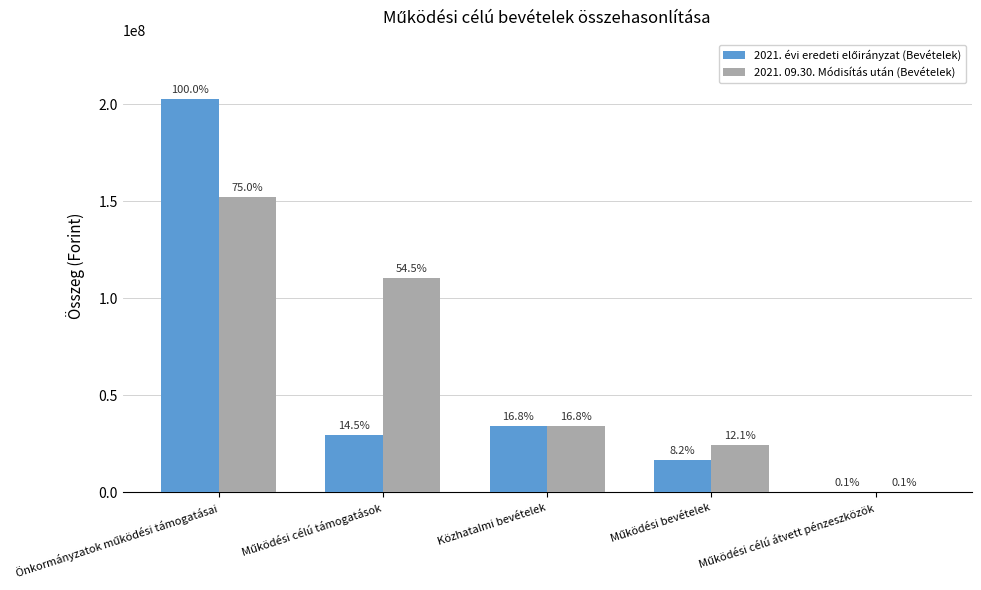

True or false: 2021. évi eredeti előirányzat (Bevételek) has a value of 17378246 at Működési célú támogatások.

False